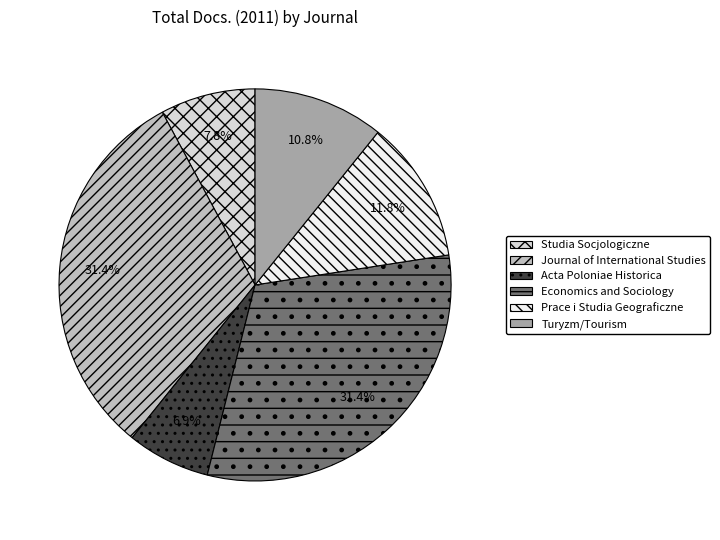

To the nearest percent, what portion does Journal of International Studies represent?

31%